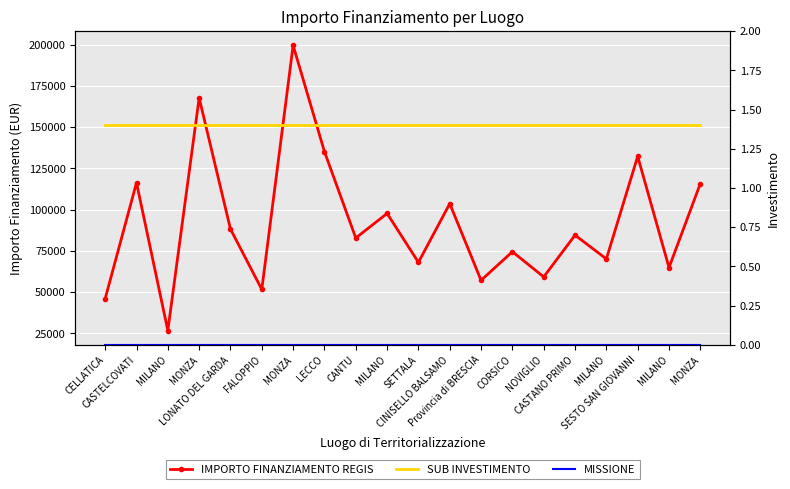

What is the maximum value for IMPORTO FINANZIAMENTO REGIS?

199567.7